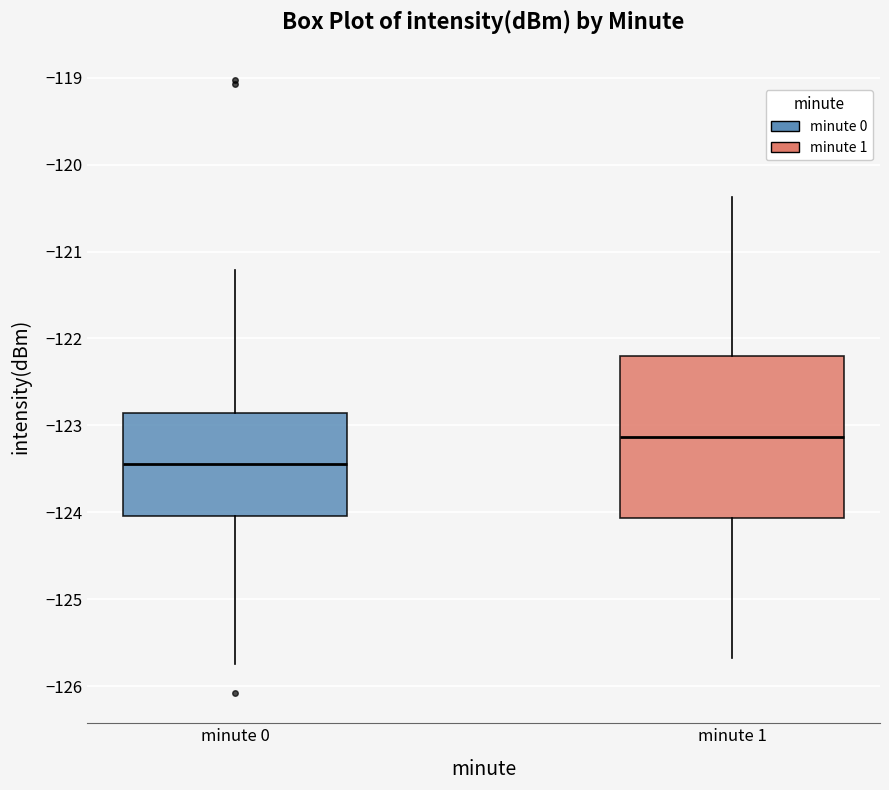

Reading left to right, transcribe this box plot: for each box, give where its median line is, the range the box spans, and where its two whiskers end, as read against the y-axis. The values are not printed on the chart, so give them approximately, as read against the axis.

minute 0: median -123.4, box -124.0 to -122.9, whiskers -125.7 to -121.2
minute 1: median -123.1, box -124.1 to -122.2, whiskers -125.7 to -120.4